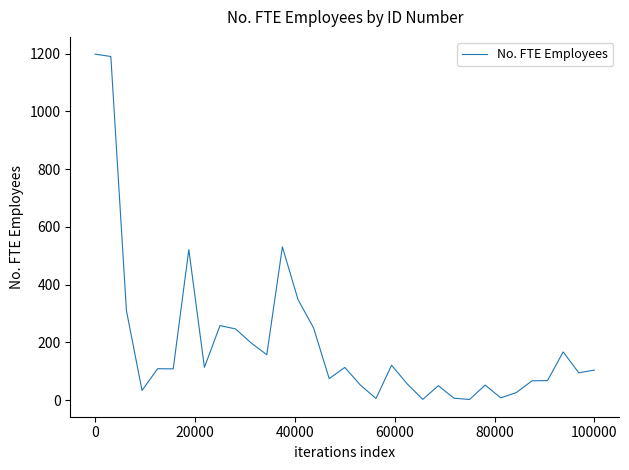

Does the chart display data point markers on the line(s)?

No